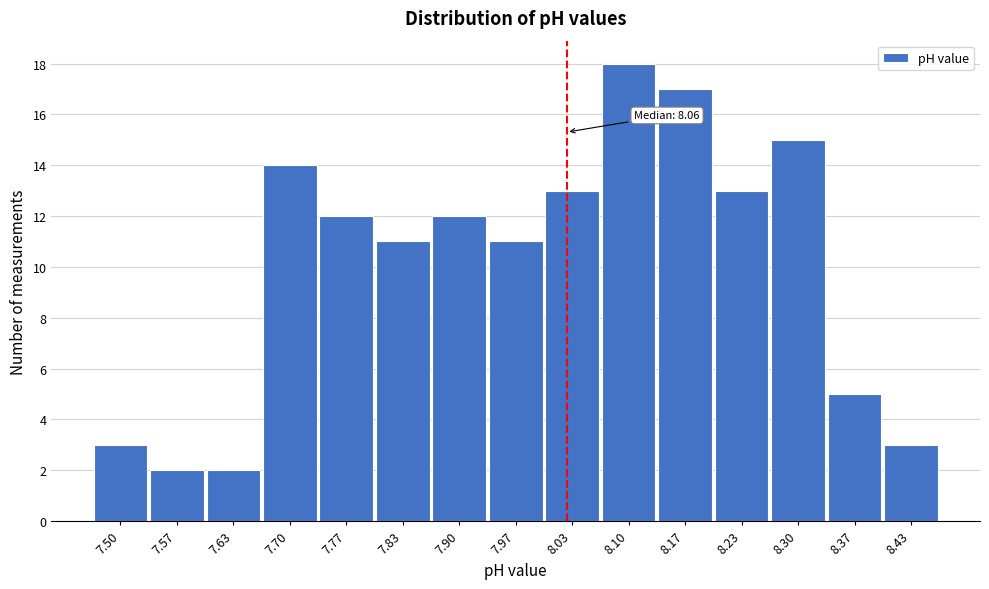

Reading left to right, what are all the values shown in this chart?

3	2	2	14	12	11	12	11	13	18	17	13	15	5	3